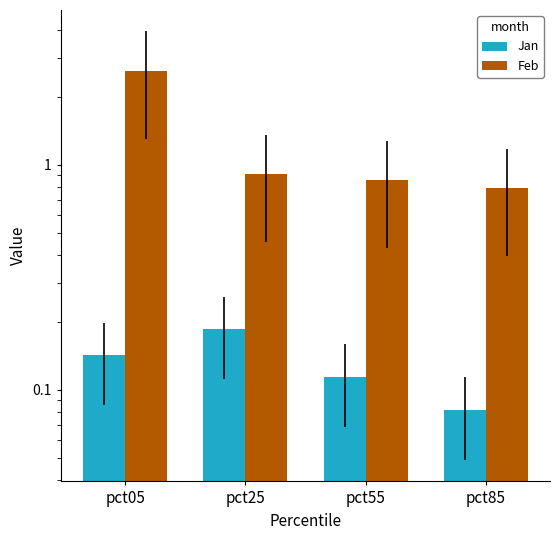

What is the approximate value of Jan at pct55?

0.1